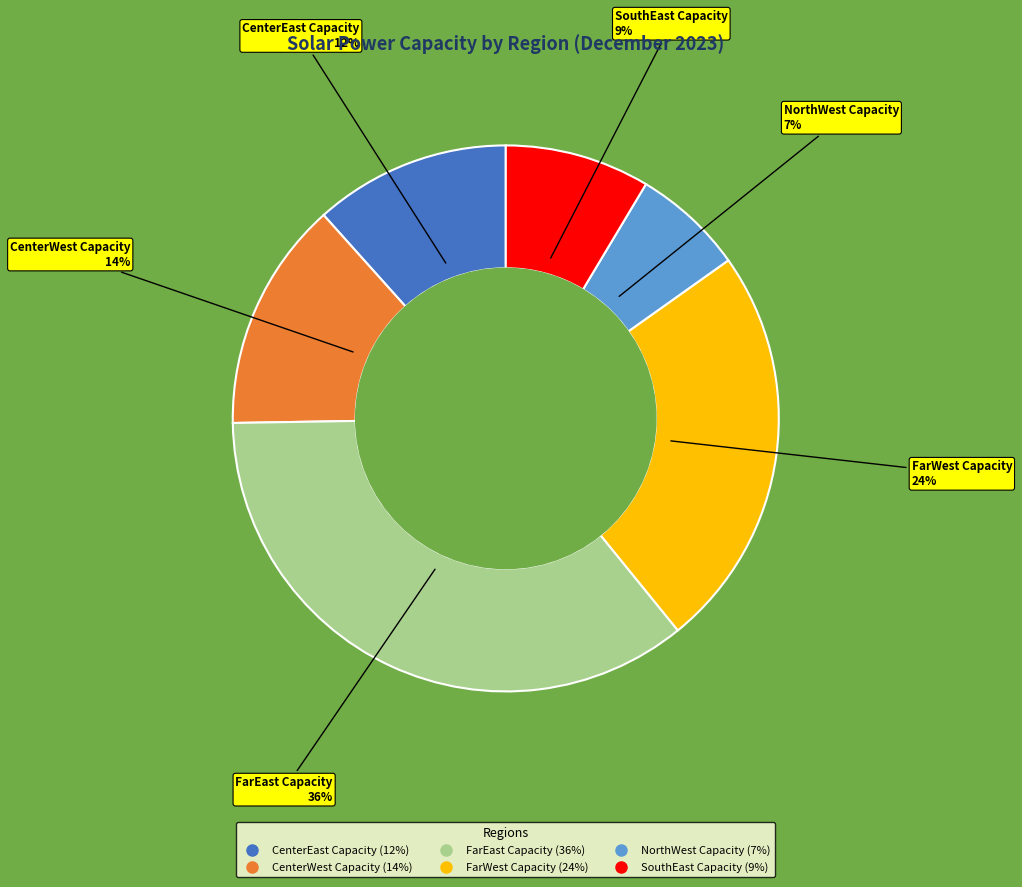

Combined, do FarEast Capacity and FarWest Capacity account for over 50%?

Yes